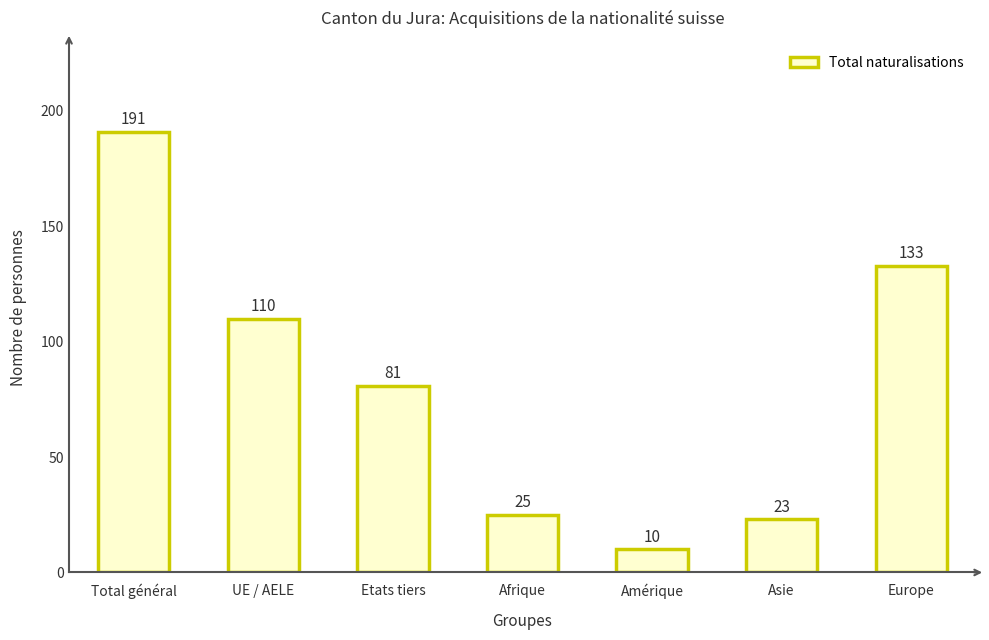

Rank the categories by value from lowest to highest.

Amérique, Asie, Afrique, Etats tiers, UE / AELE, Europe, Total général